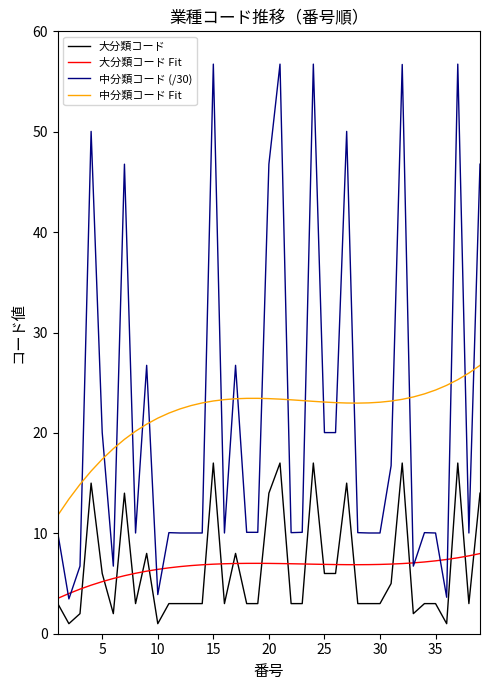

Rank the series by their maximum value, from lowest to highest.

大分類コード Fit, 大分類コード, 中分類コード Fit, 中分類コード (/30)